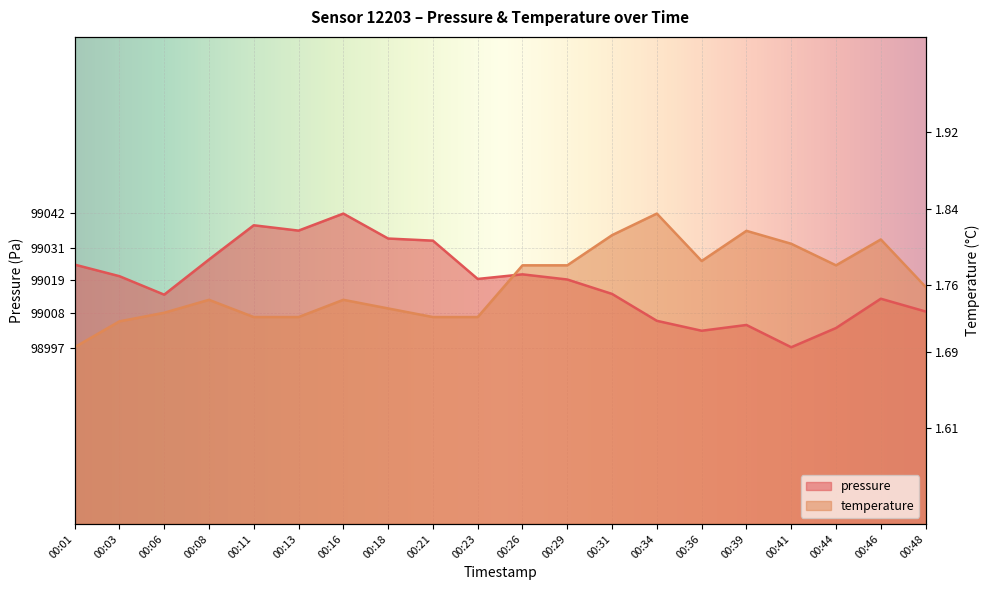

Which has a higher value, 00:01 or 00:26?

00:01